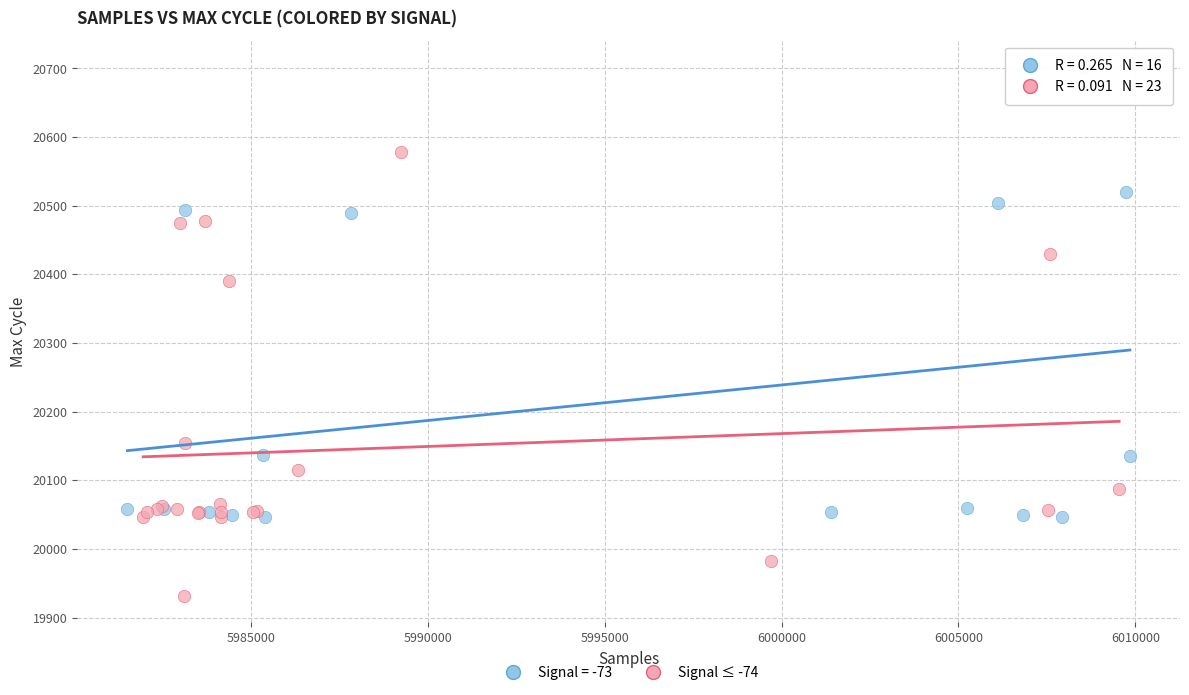

Which series reaches the minimum Y coordinate?

Signal ≤ -74